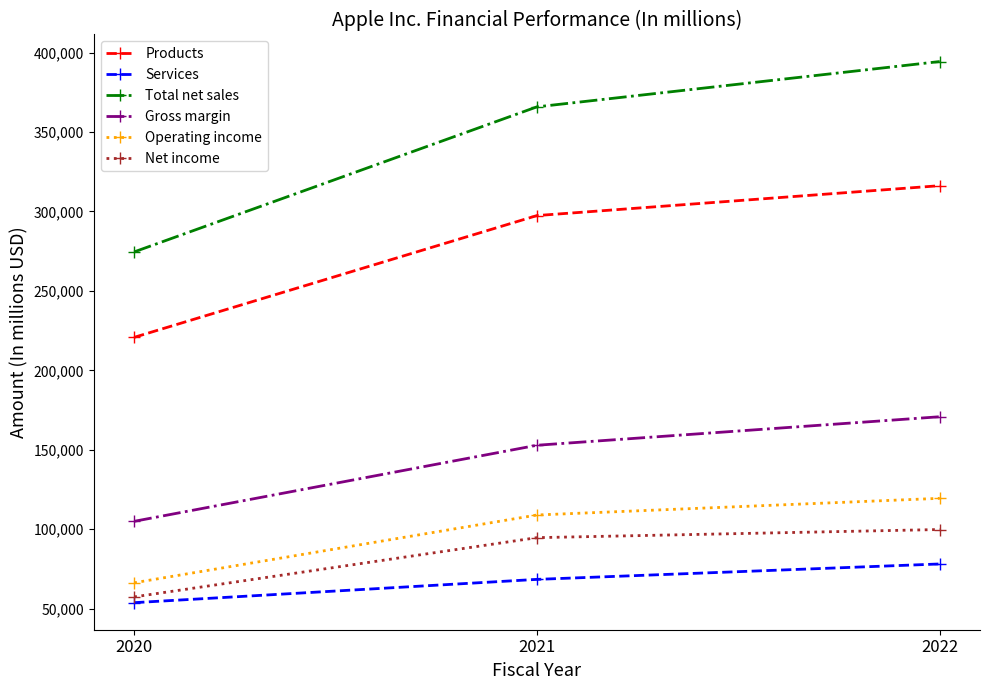

How many Gross margin values are between 104956 and 170782?

3